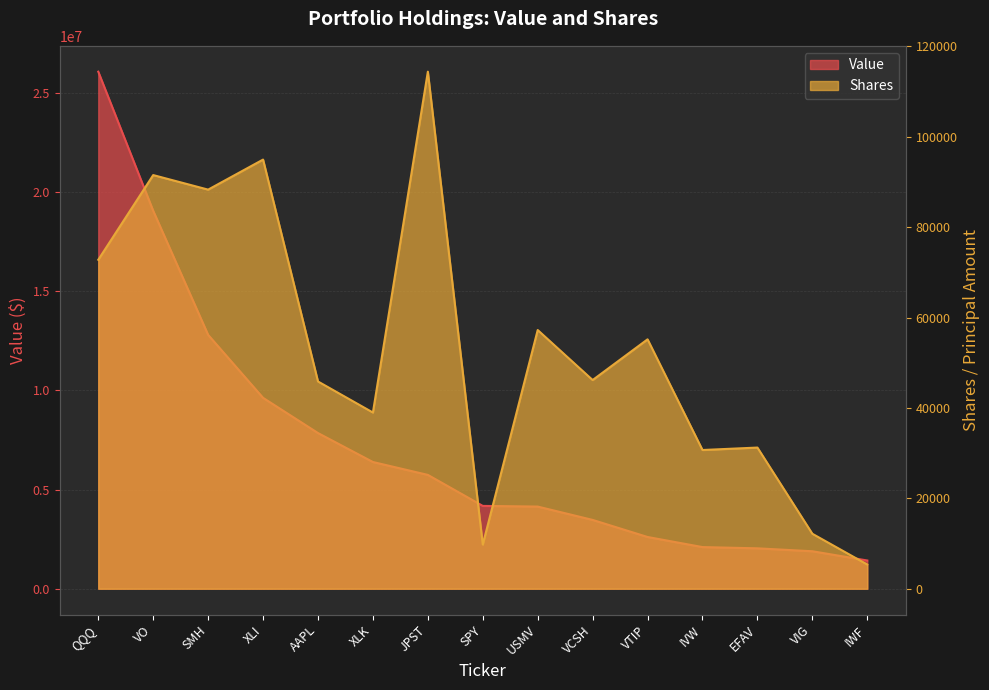

True or false: Value and Shares intersect in this chart.

False